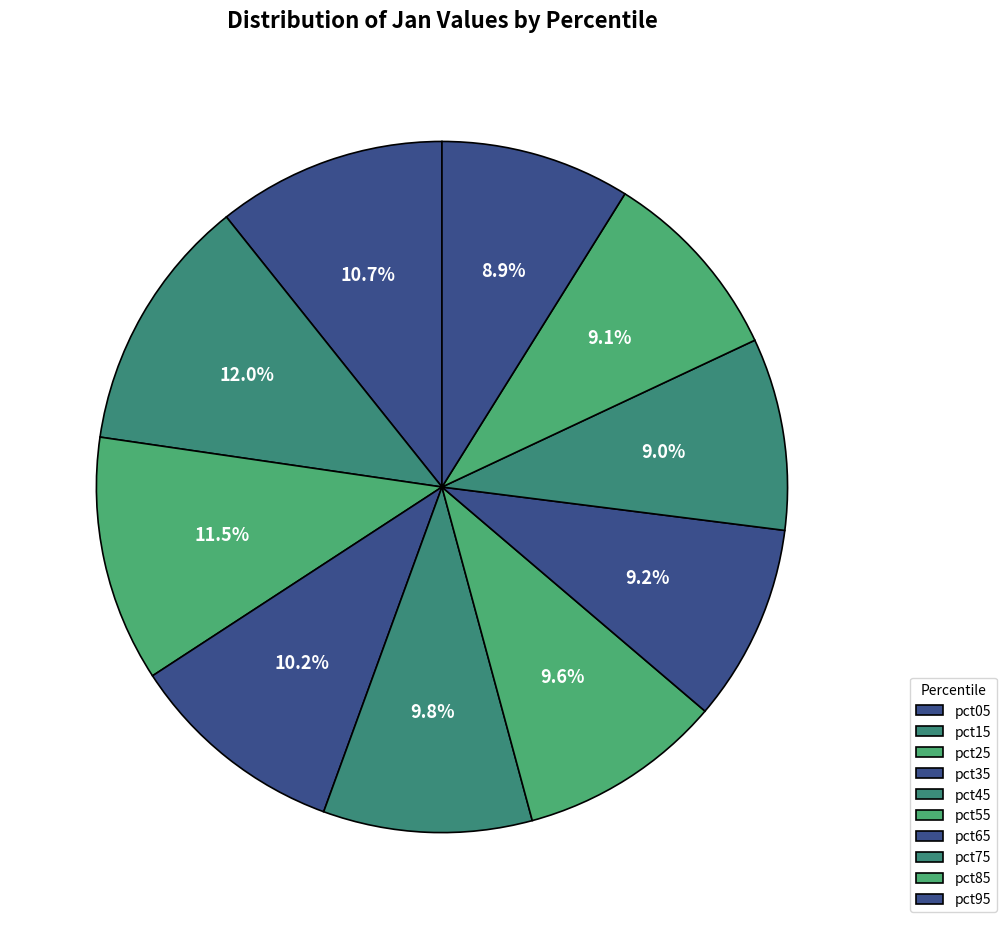

What percentage is the pct35 slice, to the nearest percent?

10%